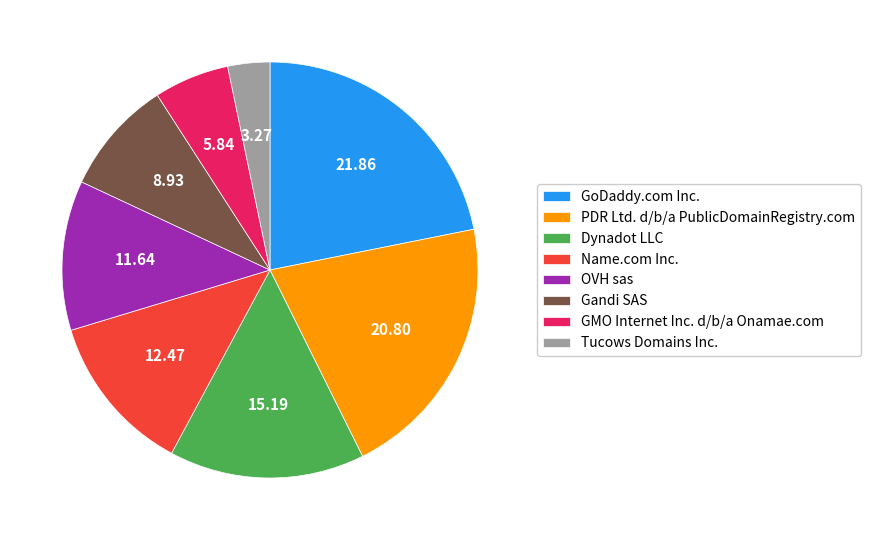

Does any single category account for the majority?

No